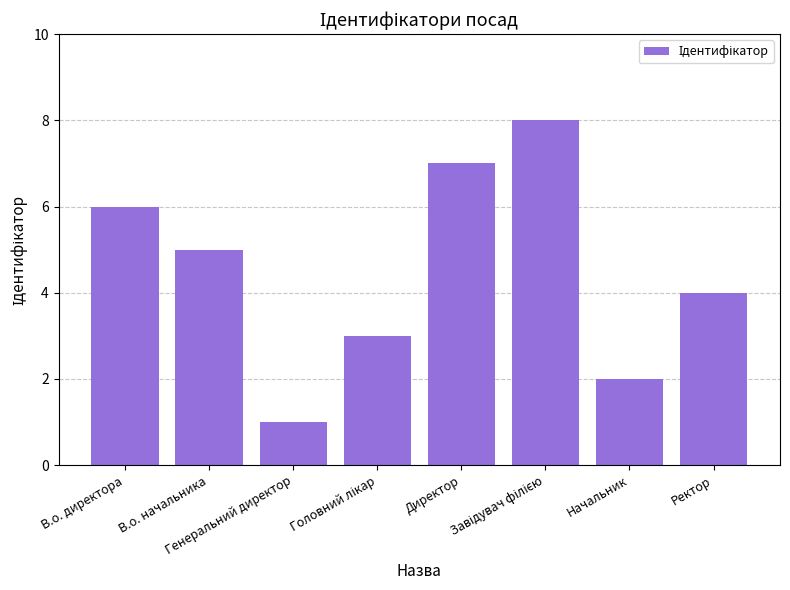

What is the greatest value displayed?

8